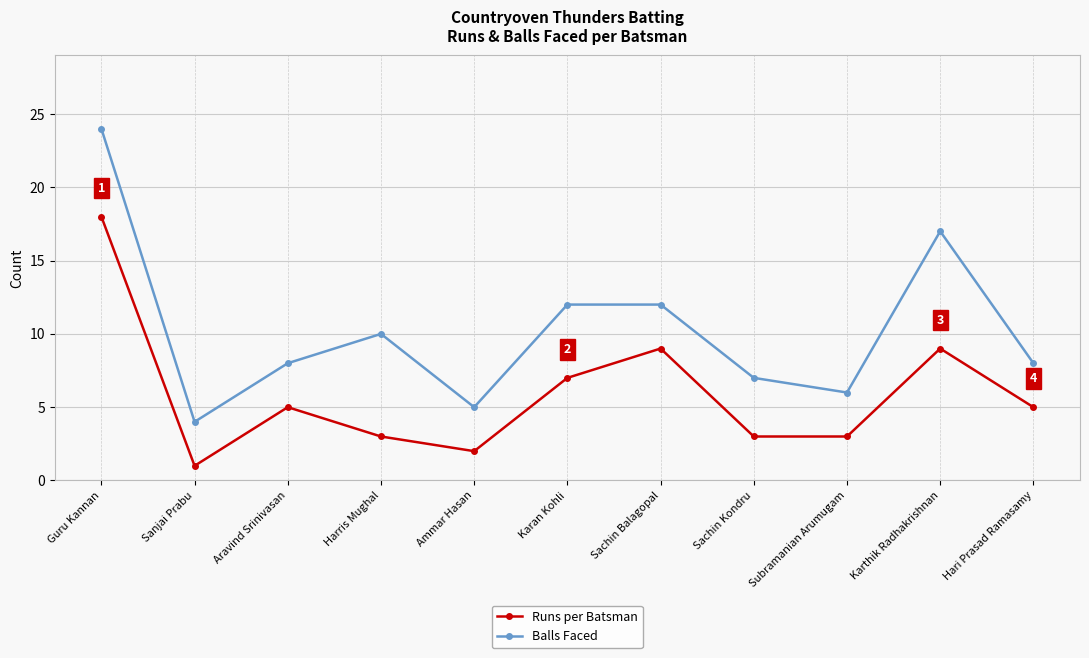

At which category does Runs per Batsman reach its first local valley?

Sanjai Prabu